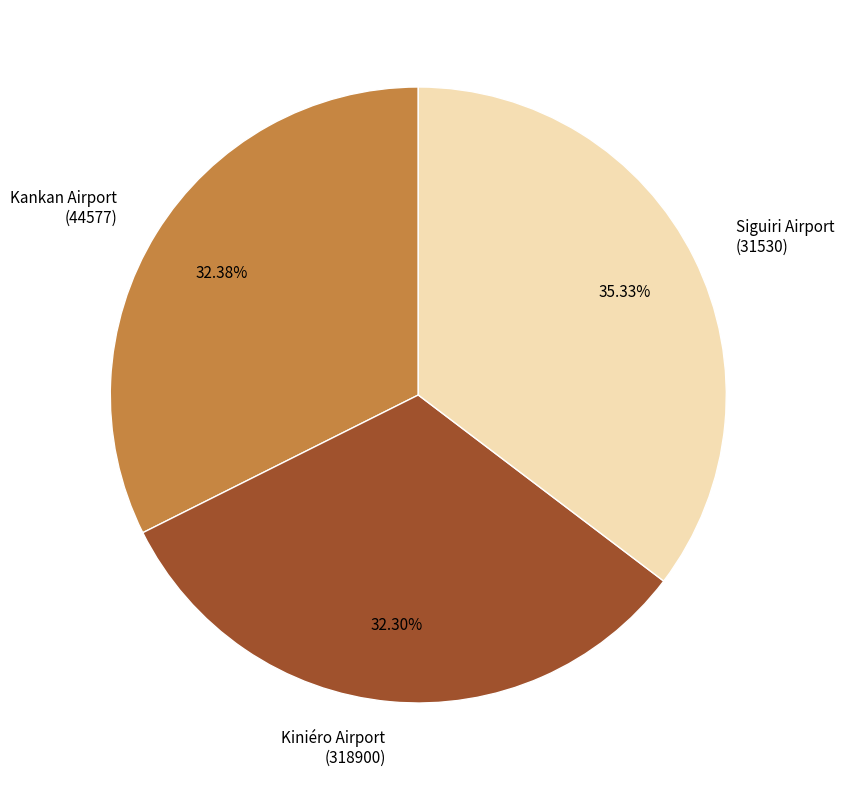

What is the ratio of the value at Kankan Airport (44577) to the value at Kiniéro Airport (318900)?

1.0